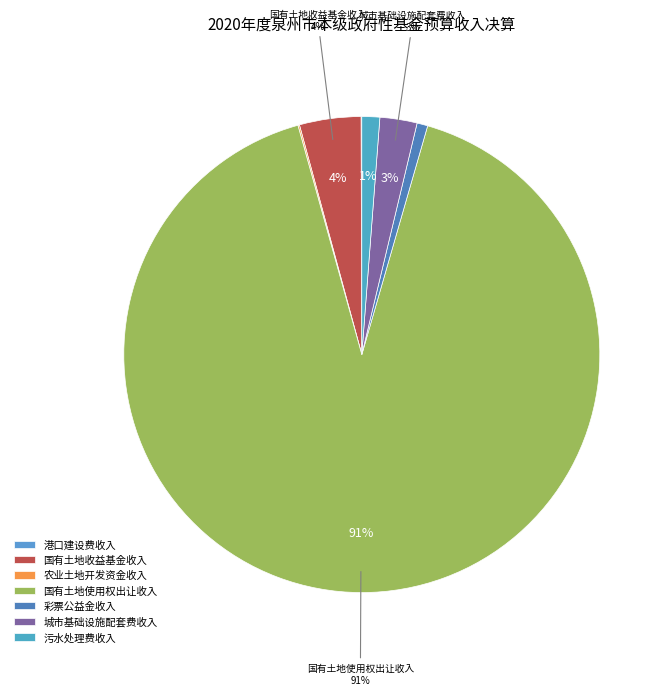

Is 港口建设费收入 the majority of the pie?

No